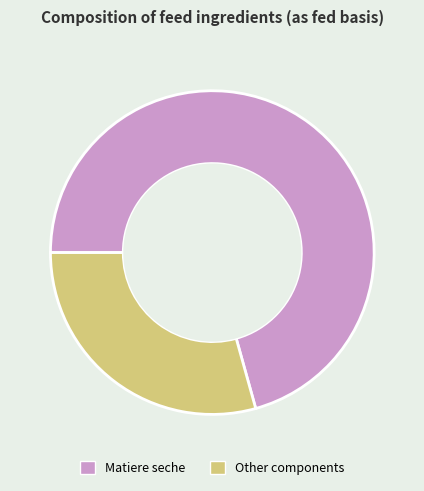

Rank the categories by value from lowest to highest.

Other components, Matiere seche